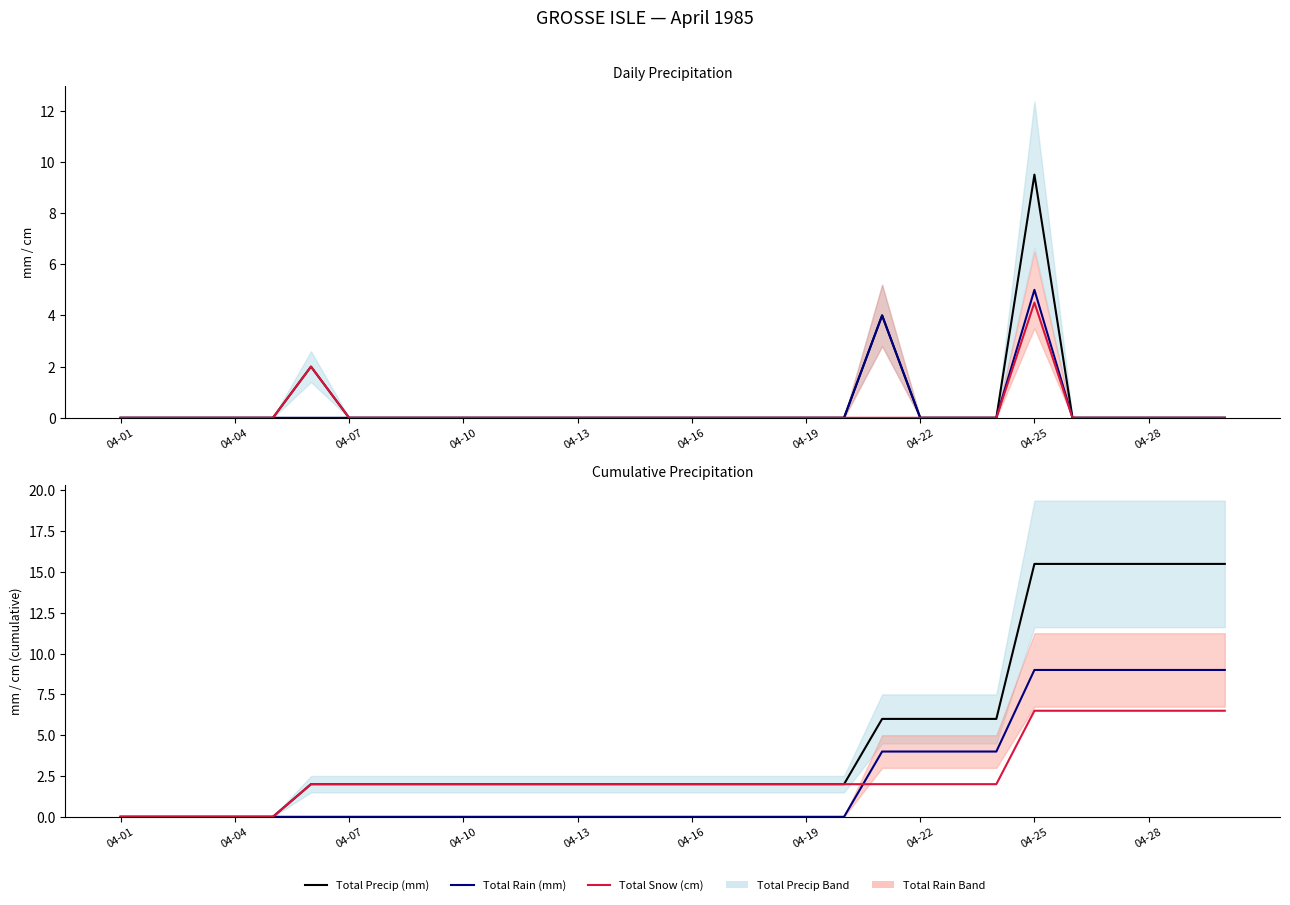

Is the value of Total Precip (mm) at 04-01 greater than the value of Total Snow (cm) at 19?

No